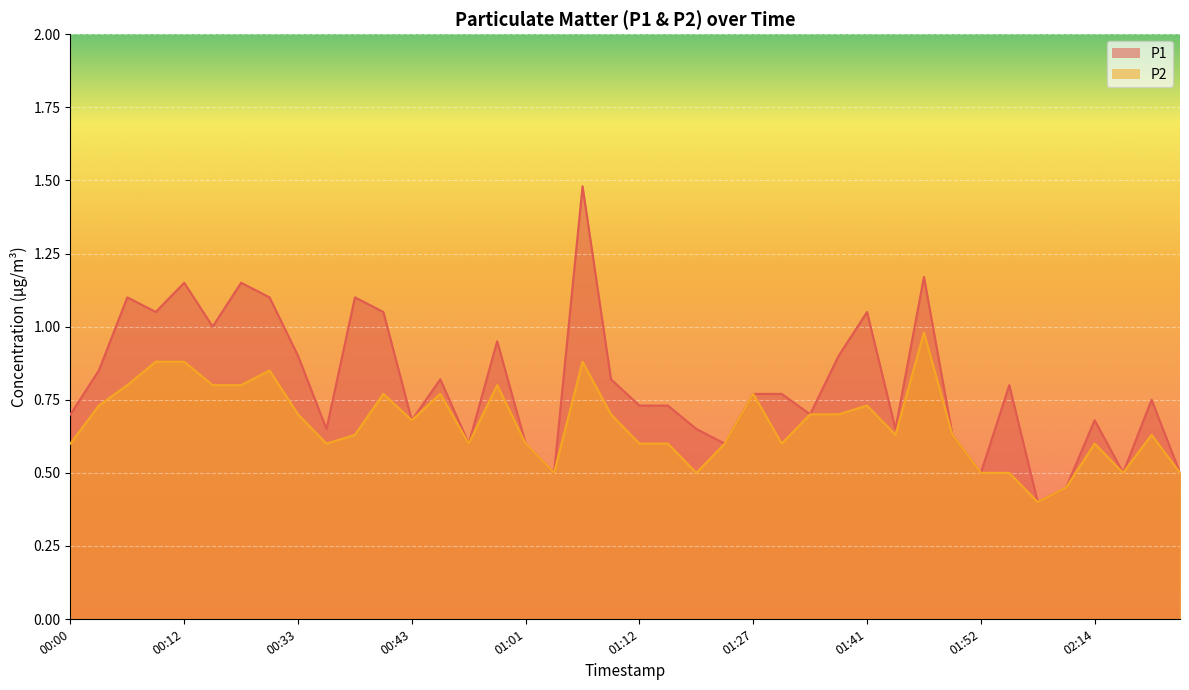

What is the minimum value for P2?

0.4